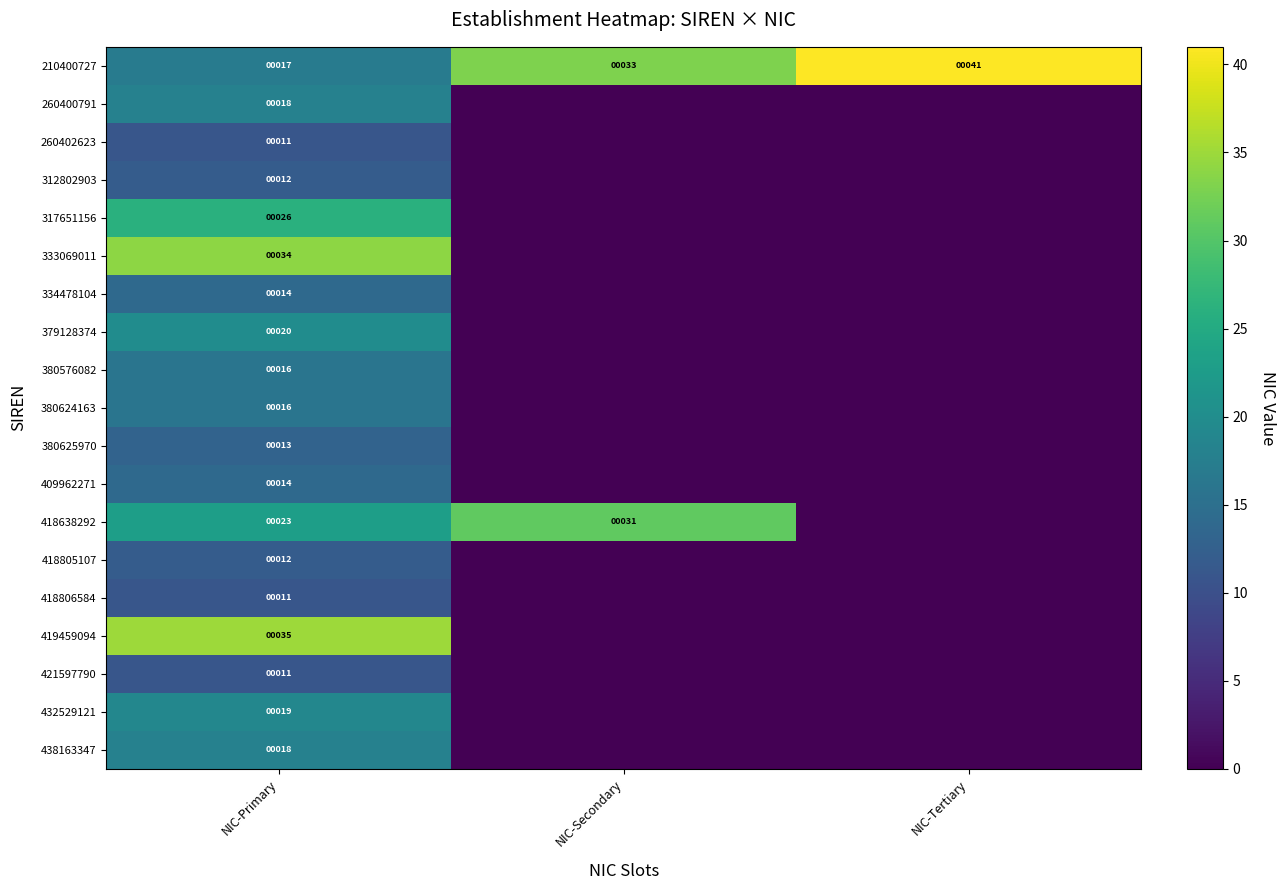

At which label does 210400727 reach its peak?

NIC-Tertiary